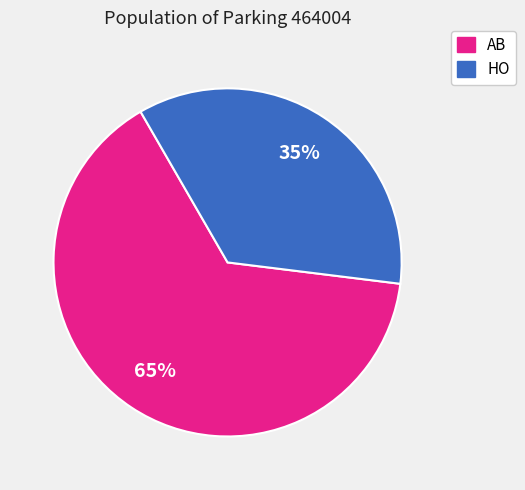

To the nearest percent, what is the combined percentage of AB and HO?

100%